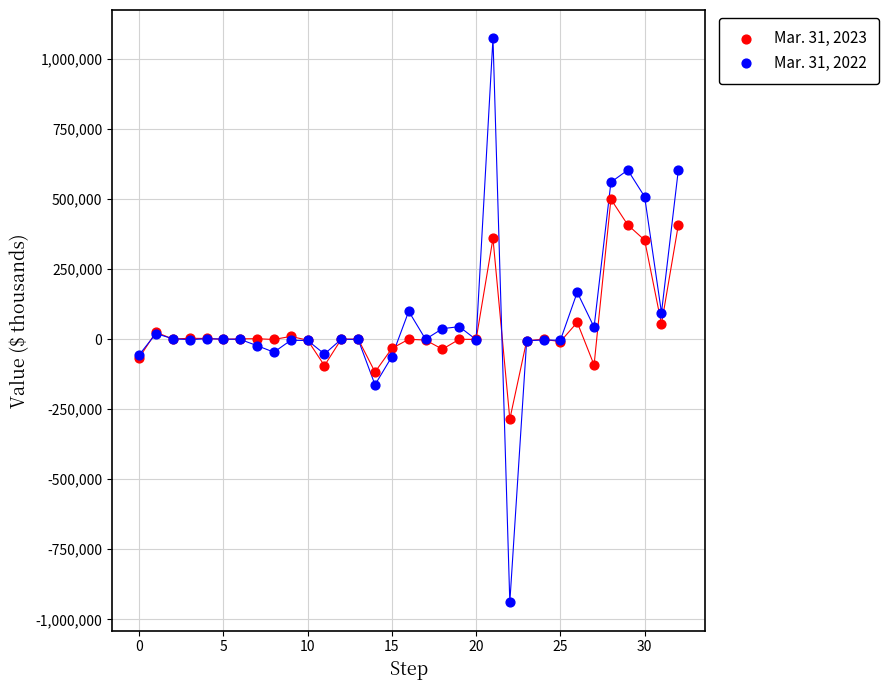

Which series has the largest Y range (max minus min)?

Mar. 31, 2022